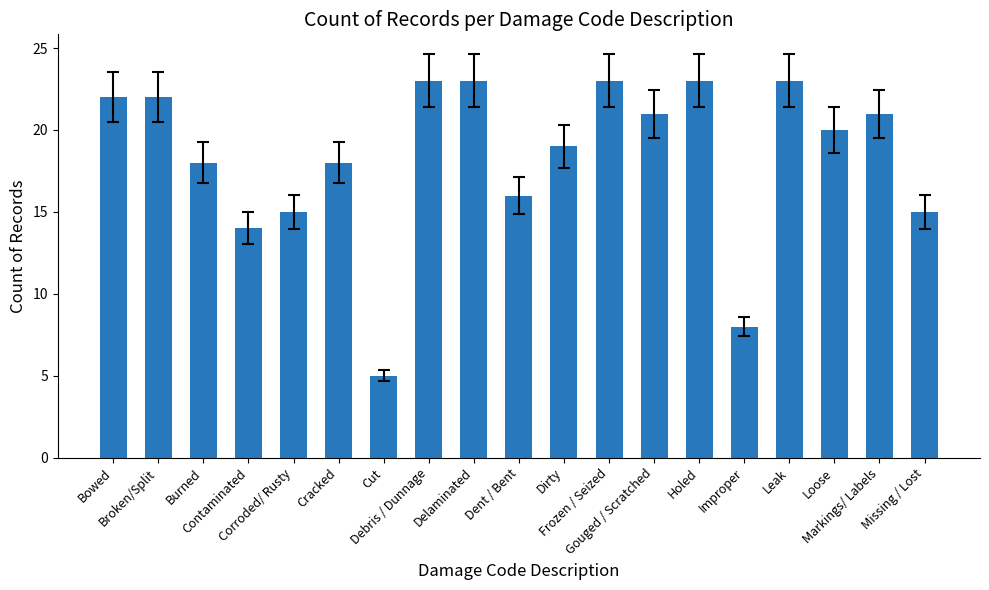

What is the label of the 7th bar from the left?

Cut